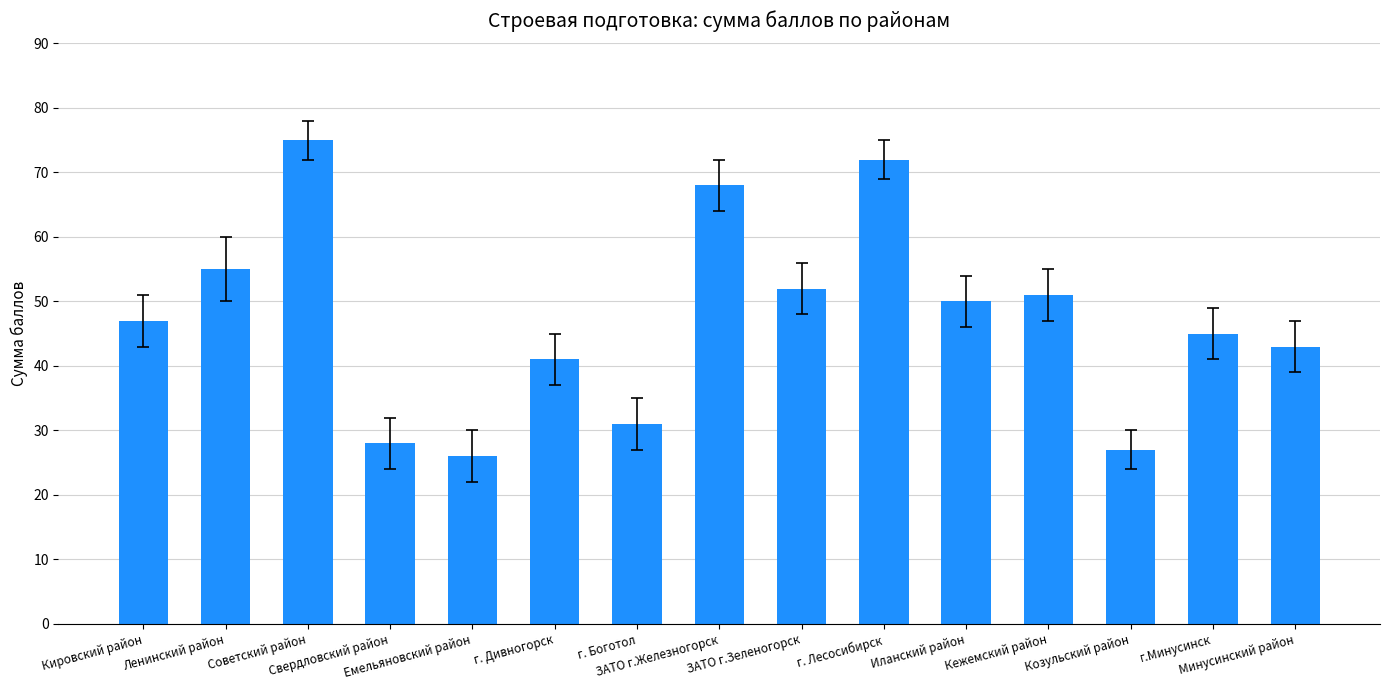

What is the minimum value shown in the chart?

26